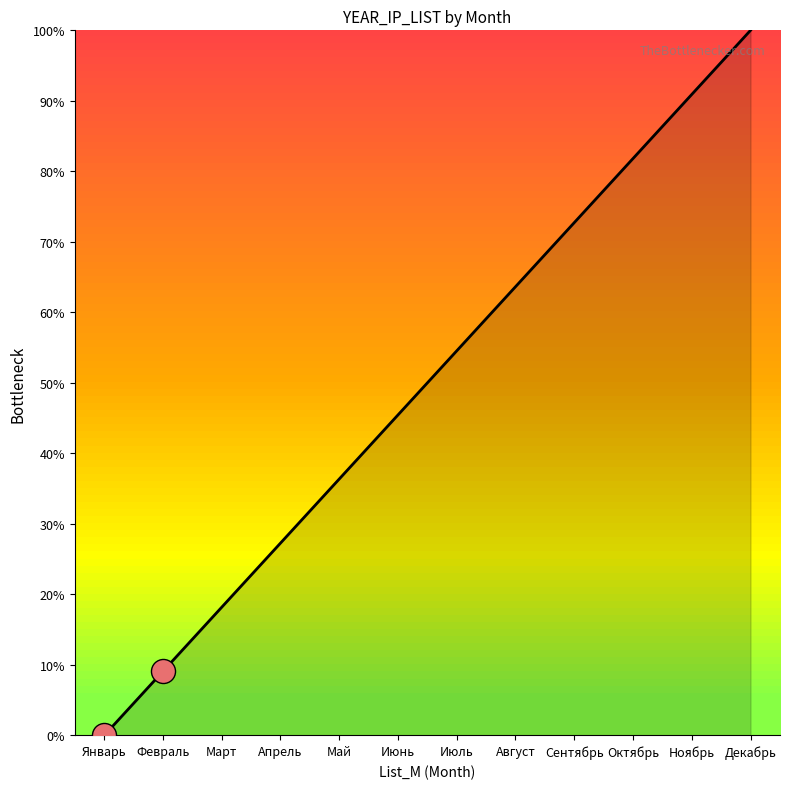

Approximately how many times larger is the value at Октябрь compared to Ноябрь?

0.9